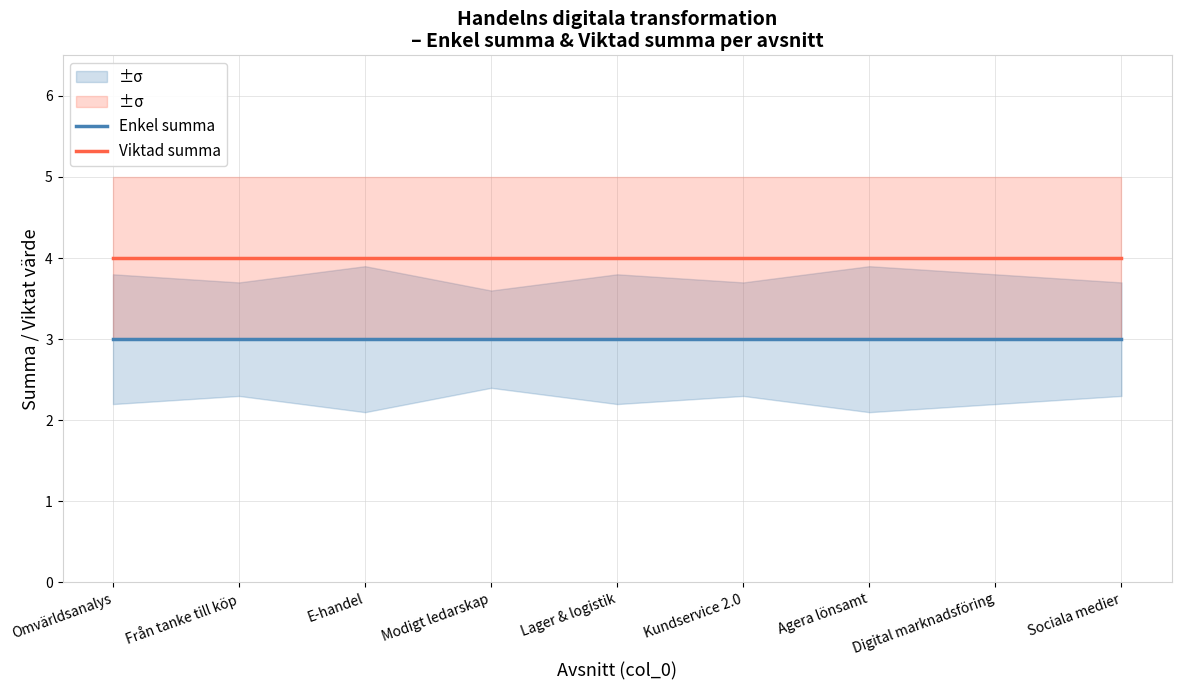

Between Lager & logistik and Digital marknadsföring, which series saw the biggest shift?

Enkel summa